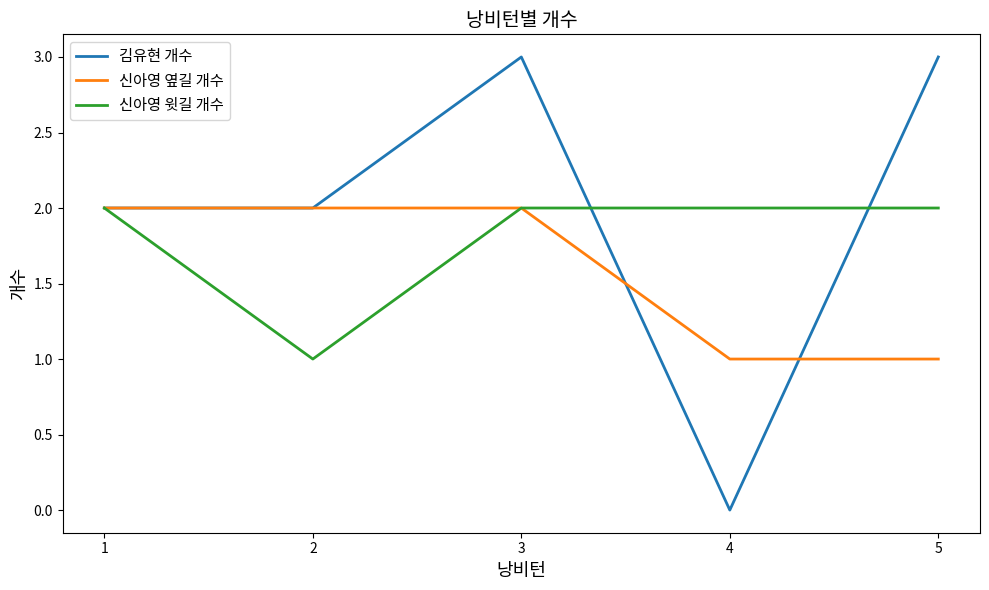

Rank the series at 4 from highest to lowest value.

신아영 윗길 개수, 신아영 옆길 개수, 김유현 개수